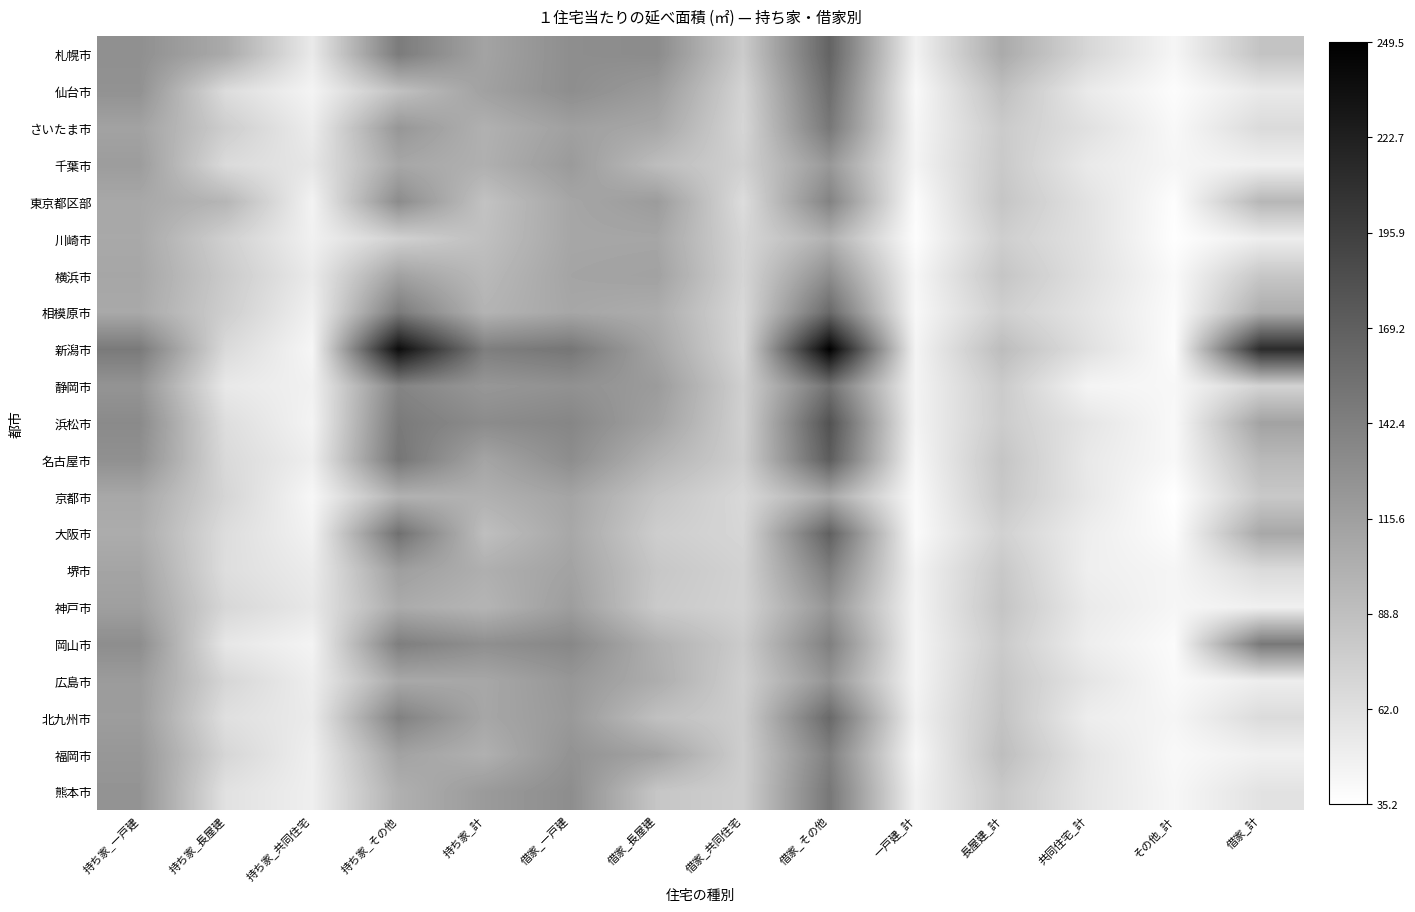

Rank the series by their maximum value, from lowest to highest.

川崎市, 京都市, 千葉市, 神戸市, 広島市, 横浜市, 東京都区部, 福岡市, 堺市, 岡山市, 熊本市, さいたま市, 静岡市, 仙台市, 北九州市, 相模原市, 札幌市, 大阪市, 名古屋市, 浜松市, 新潟市